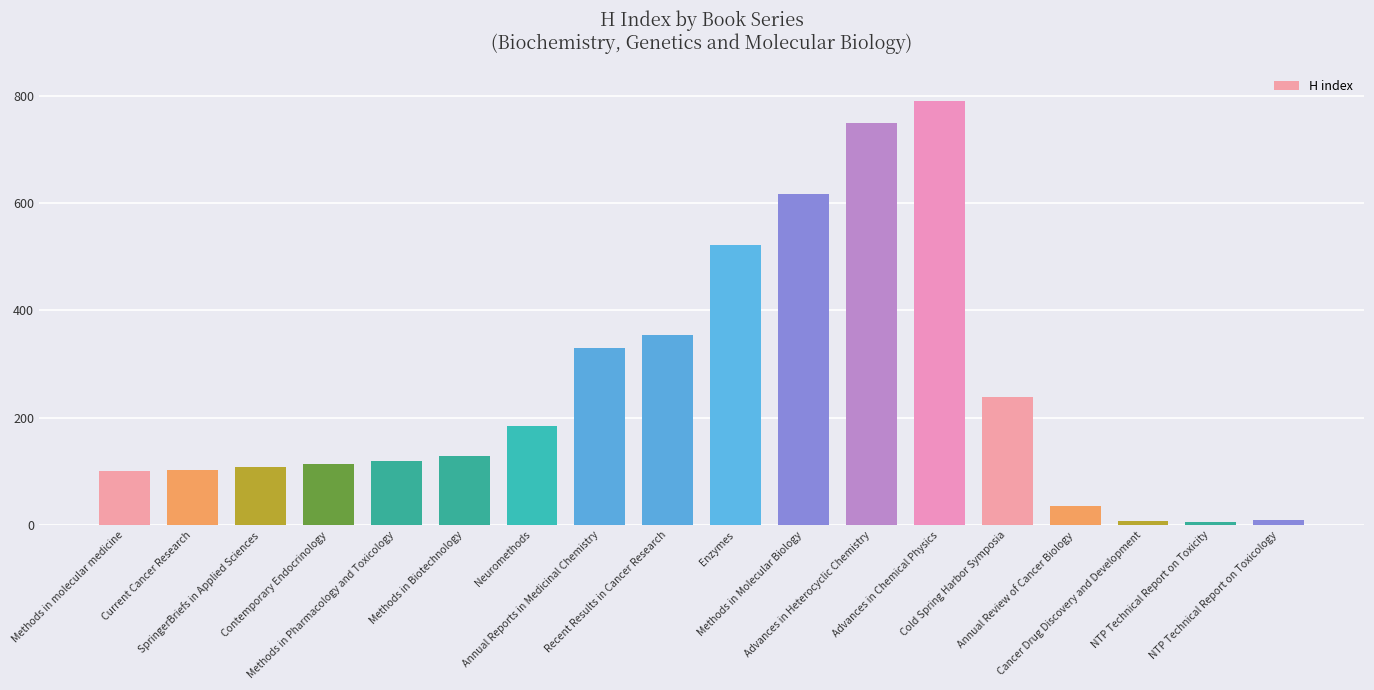

How many data points are less than 129?

9